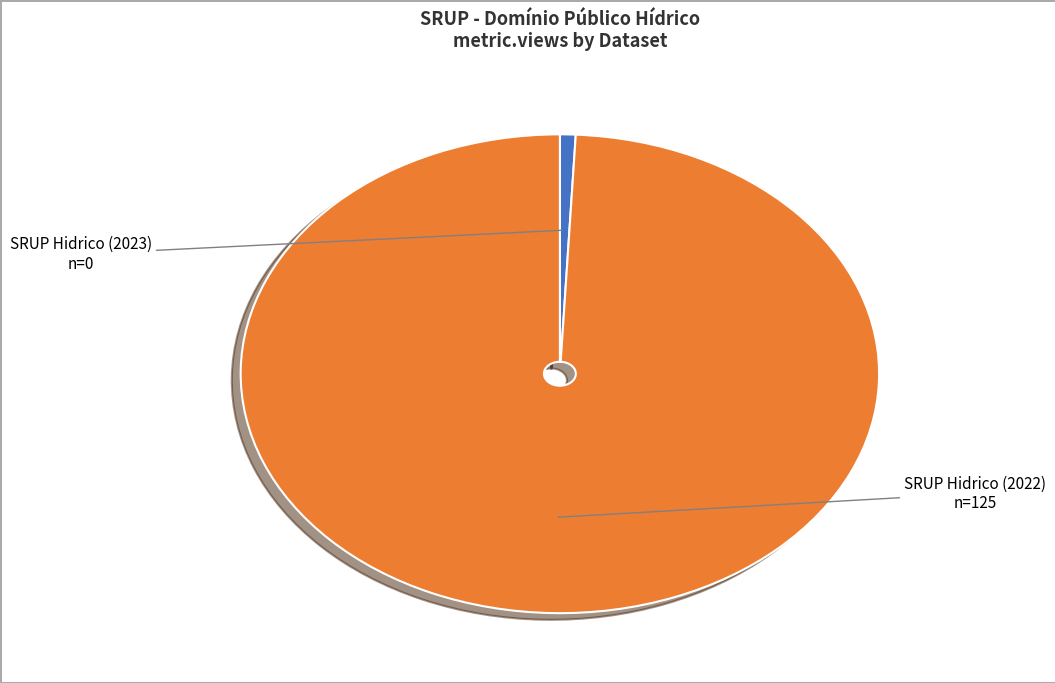

Does any single category account for the majority?

Yes